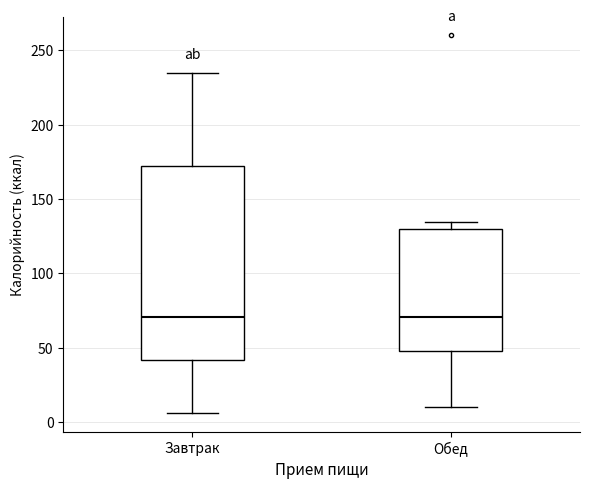

Where does the median line of the box for Завтрак sit on the y-axis? The values are not printed on the chart, so give them approximately, as read against the axis.

70